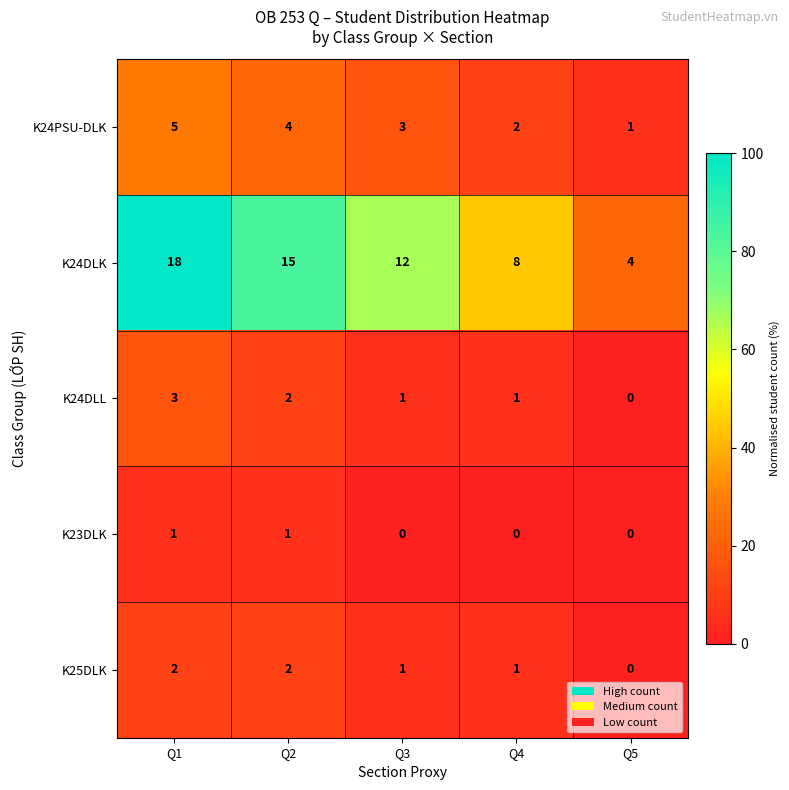

Rank the series by their maximum value, from lowest to highest.

K23DLK, K25DLK, K24DLL, K24PSU-DLK, K24DLK